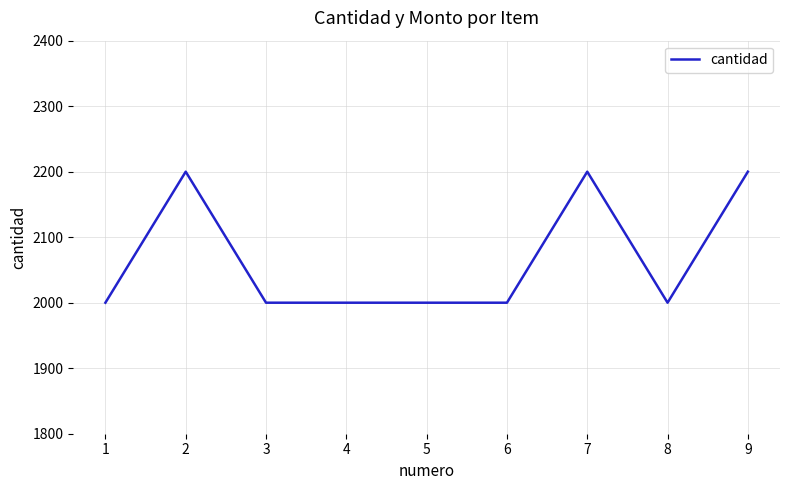

Count the number of values greater than 2000.

3